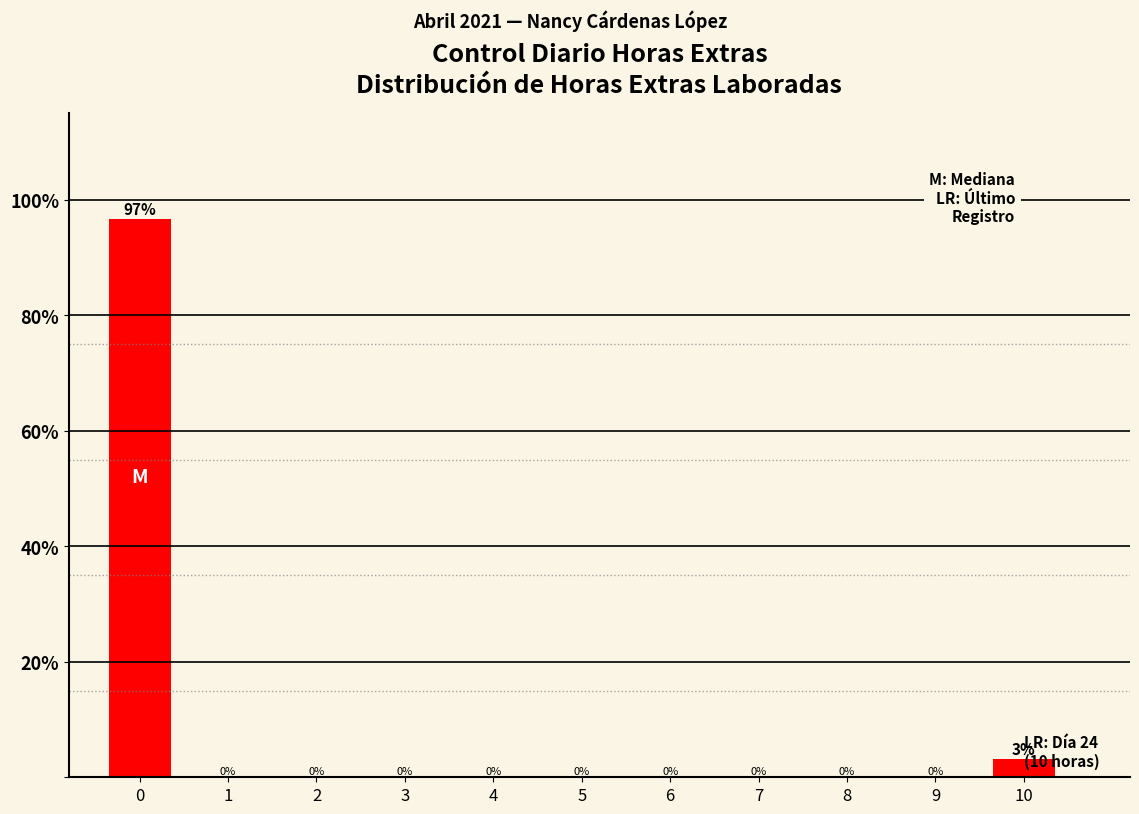

Which has a higher value, 10 or 5?

10